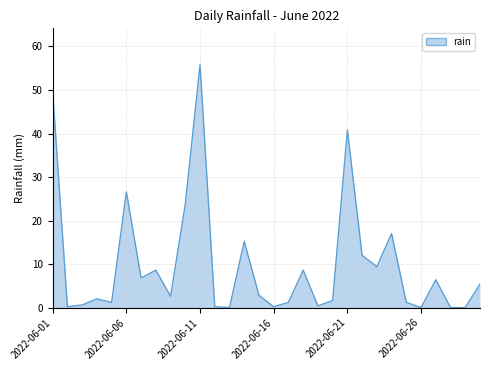

What is the difference between the maximum and minimum values?

55.8